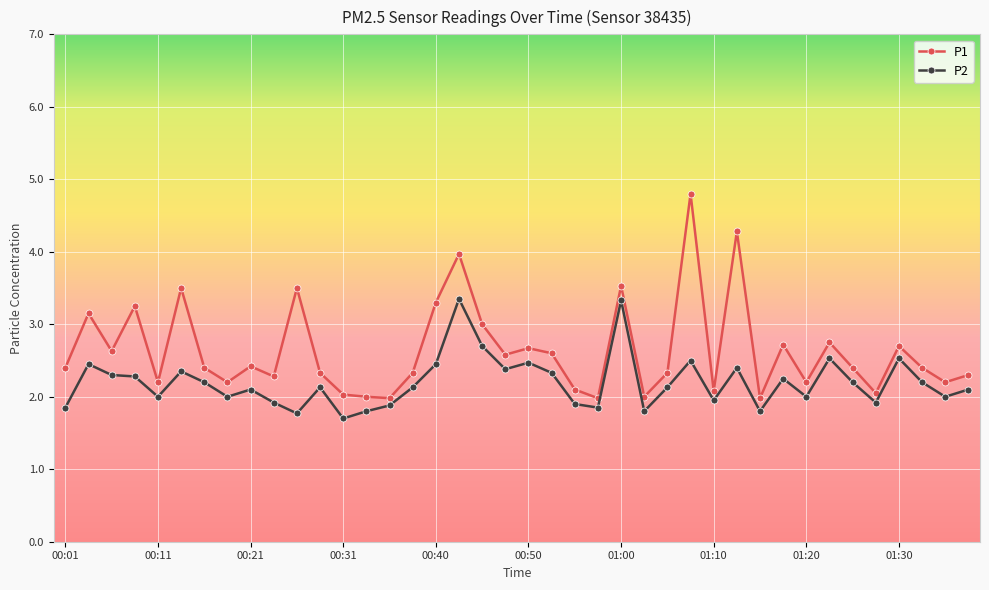

Rank the series by their maximum value, from highest to lowest.

P1, P2